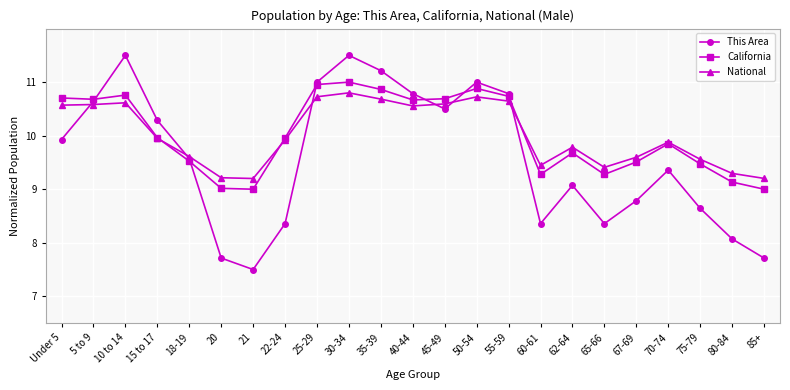

Reading left to right, transcribe all the data shown in this chart.

This Area: Under 5=9.9	5 to 9=10.6	10 to 14=11.5	15 to 17=10.3	18-19=9.6	20=7.7	21=7.5	22-24=8.4	25-29=11.0	30-34=11.5	35-39=11.2	40-44=10.8	45-49=10.5	50-54=11.0	55-59=10.8	60-61=8.4	62-64=9.1	65-66=8.4	67-69=8.8	70-74=9.4	75-79=8.6	80-84=8.1	85+=7.7
California: Under 5=10.7	5 to 9=10.7	10 to 14=10.8	15 to 17=10.0	18-19=9.5	20=9.0	21=9.0	22-24=10.0	25-29=11.0	30-34=11.0	35-39=10.9	40-44=10.7	45-49=10.7	50-54=10.9	55-59=10.7	60-61=9.3	62-64=9.7	65-66=9.3	67-69=9.5	70-74=9.8	75-79=9.5	80-84=9.1	85+=9.0
National: Under 5=10.6	5 to 9=10.6	10 to 14=10.6	15 to 17=10.0	18-19=9.6	20=9.2	21=9.2	22-24=9.9	25-29=10.7	30-34=10.8	35-39=10.7	40-44=10.6	45-49=10.6	50-54=10.7	55-59=10.6	60-61=9.4	62-64=9.8	65-66=9.4	67-69=9.6	70-74=9.9	75-79=9.6	80-84=9.3	85+=9.2